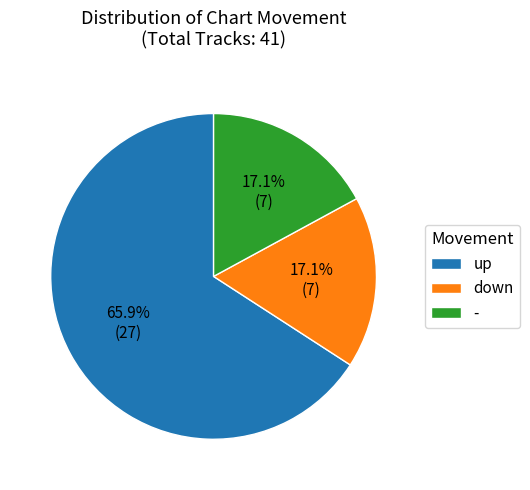

To the nearest percent, what is the difference between the largest and smallest slice percentages?

49%